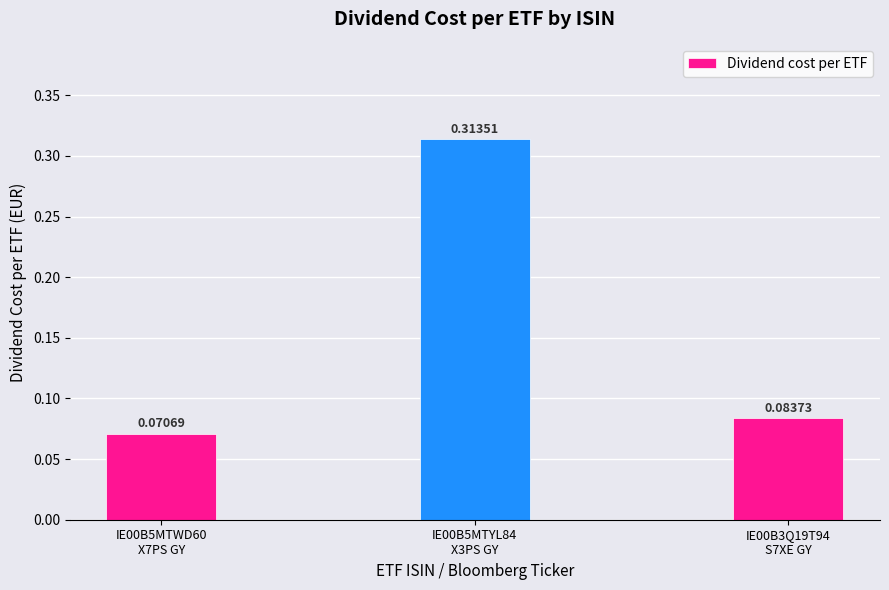

What is the difference between the maximum and minimum values?

0.2